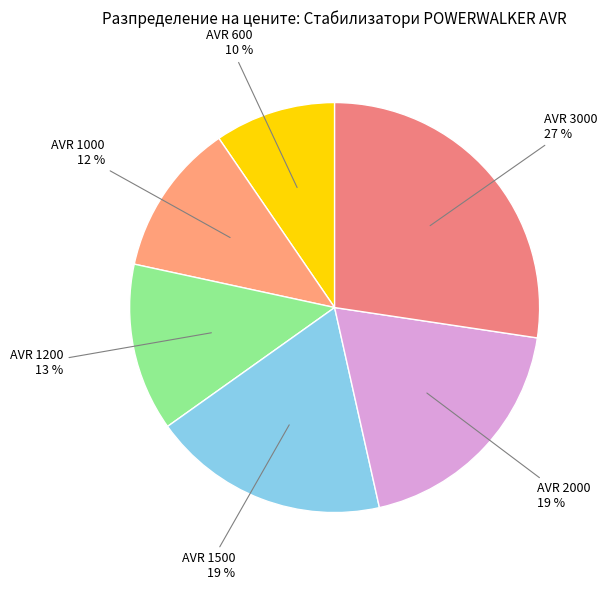

Between AVR 600 and AVR 1000, which is larger?

AVR 1000